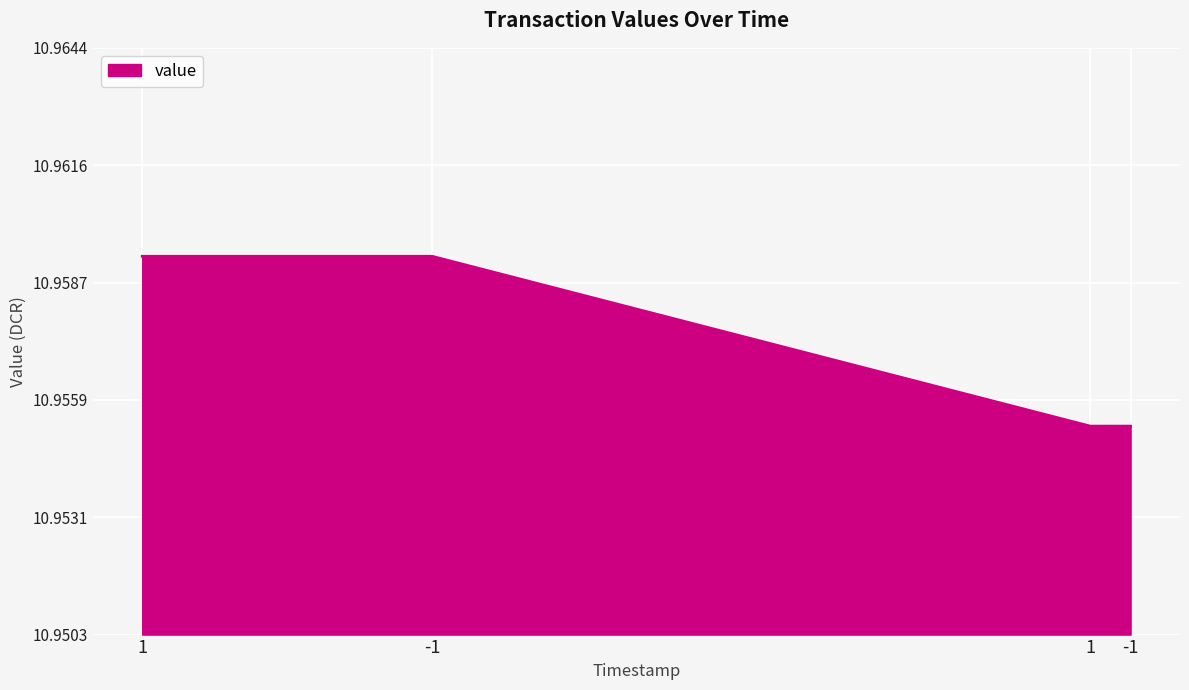

Does the chart display data point markers on the line(s)?

No